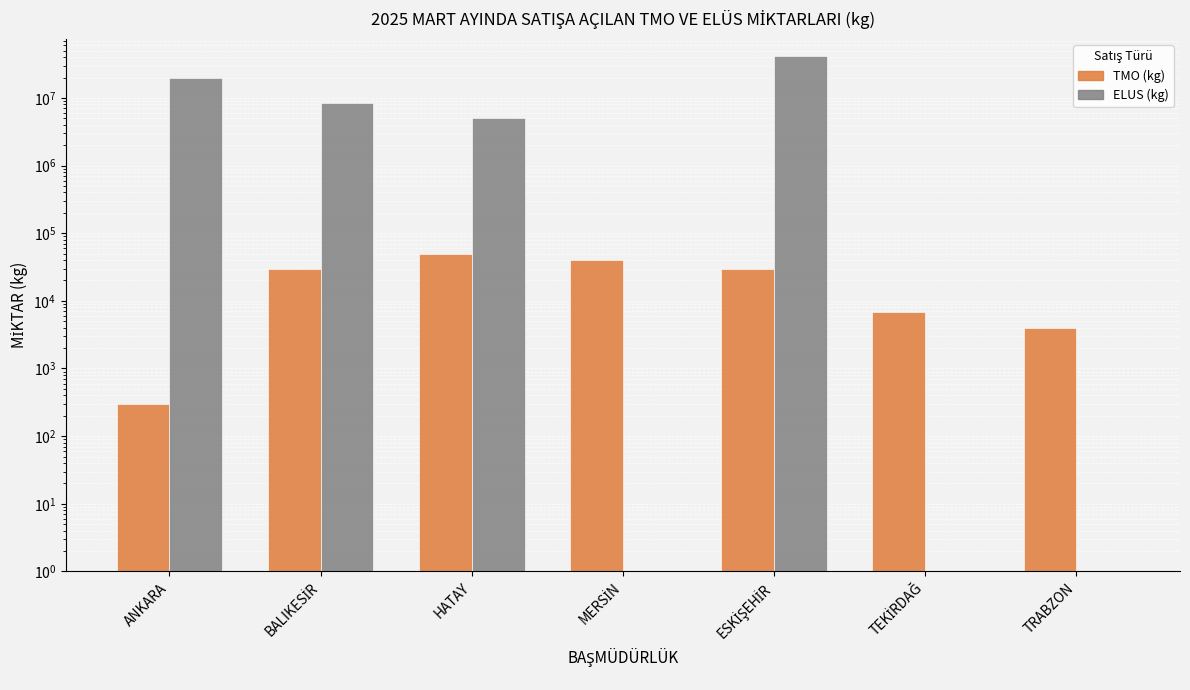

The ELUS (kg) series shows 12141341 at BALIKESİR. True or false?

False